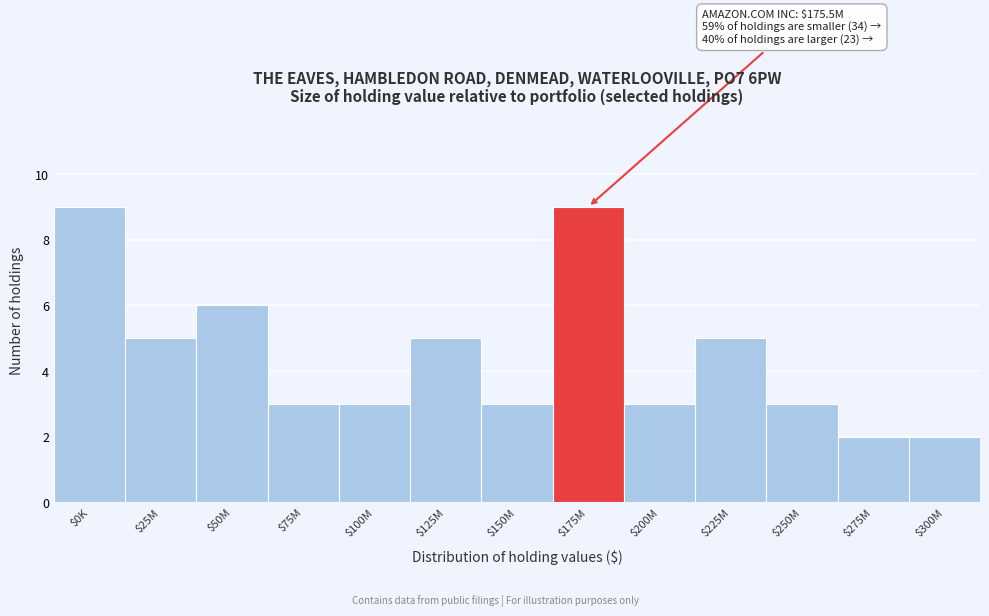

Reading left to right, extract all data points from this chart.

9	5	6	3	3	5	3	9	3	5	3	2	2